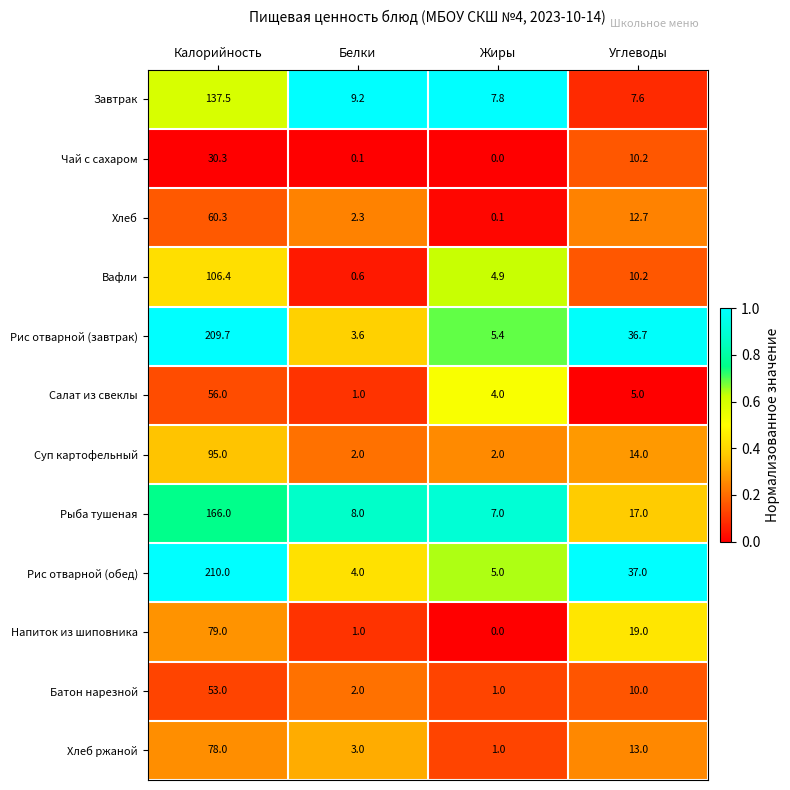

Which category has the lowest value in the Рис отварной (обед) series?

Белки